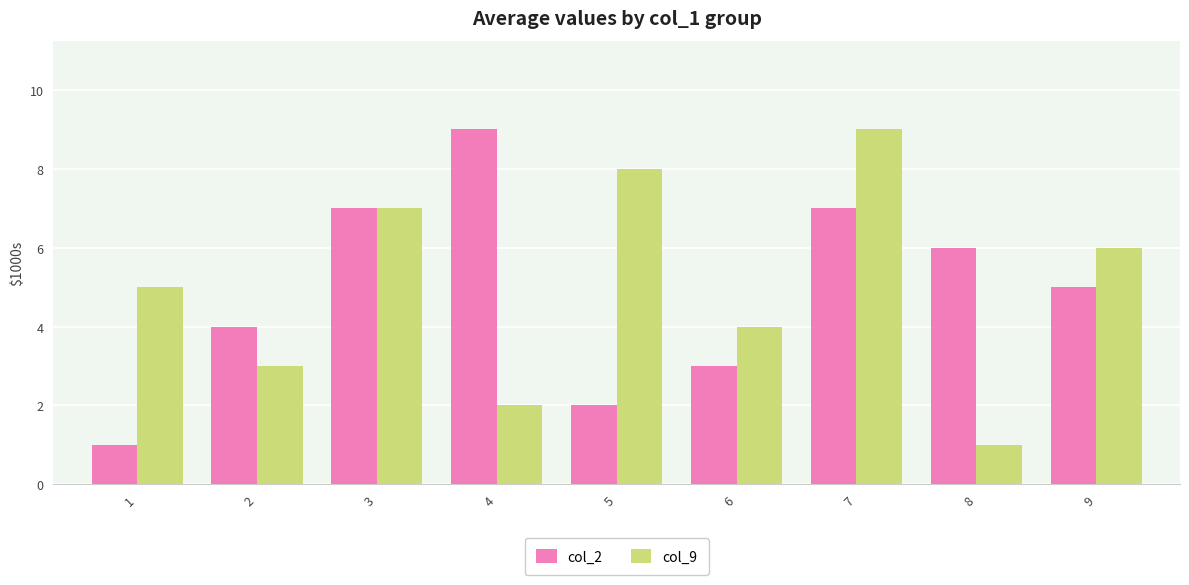

What is the average value of the col_2 series?

5